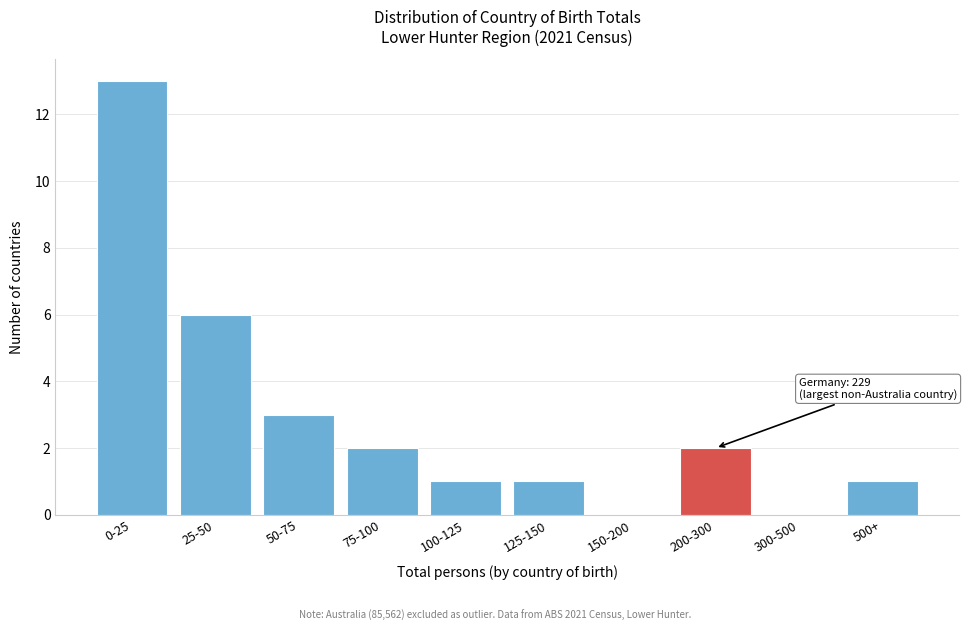

Reading left to right, list all the values displayed in this chart.

0-25=13	25-50=6	50-75=3	75-100=2	100-125=1	125-150=1	150-200=0	200-300=2	300-500=0	500+=1